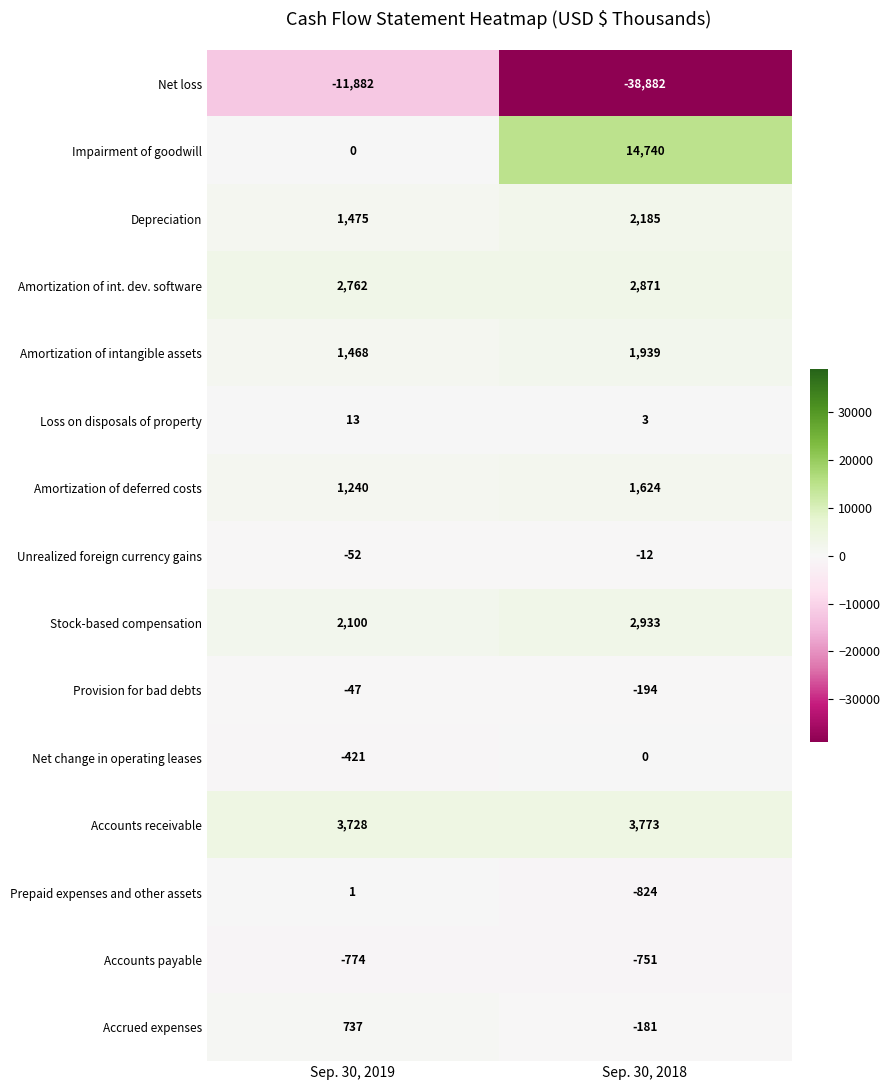

Rank the series at Sep. 30, 2018 from highest to lowest value.

Impairment of goodwill, Accounts receivable, Stock-based compensation, Amortization of int. dev. software, Depreciation, Amortization of intangible assets, Amortization of deferred costs, Loss on disposals of property, Net change in operating leases, Unrealized foreign currency gains, Accrued expenses, Provision for bad debts, Accounts payable, Prepaid expenses and other assets, Net loss